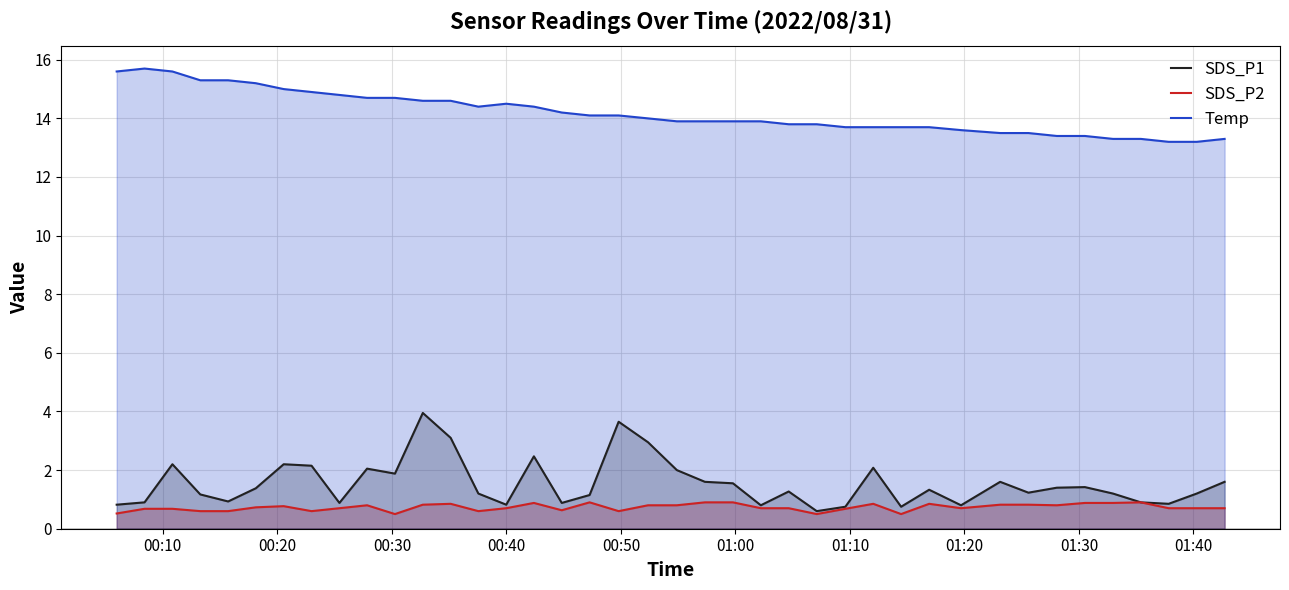

What is the minimum value for SDS_P1?

0.6